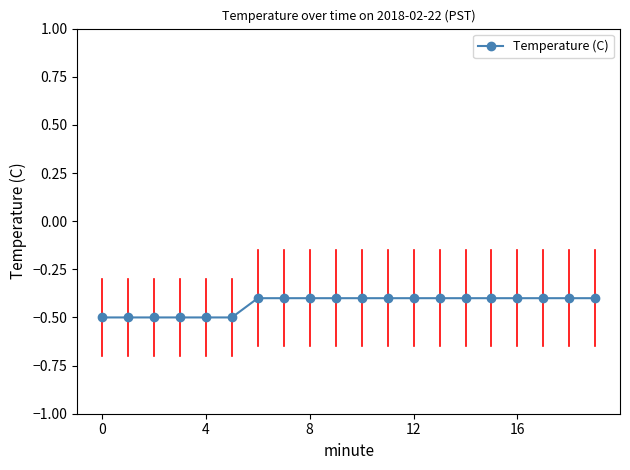

What is the difference between the maximum and minimum values?

0.1